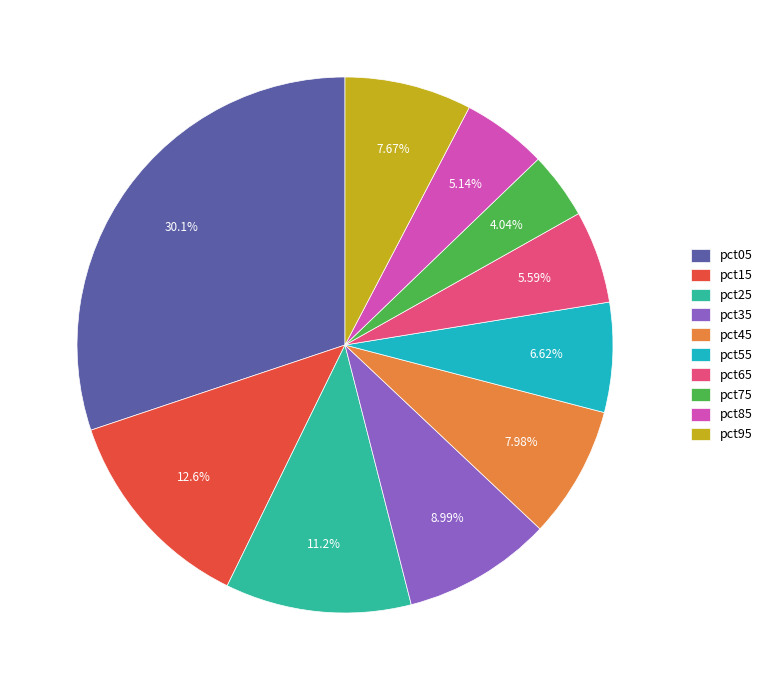

To the nearest percent, what is the difference between the pct65 and pct05 slice percentages?

25%